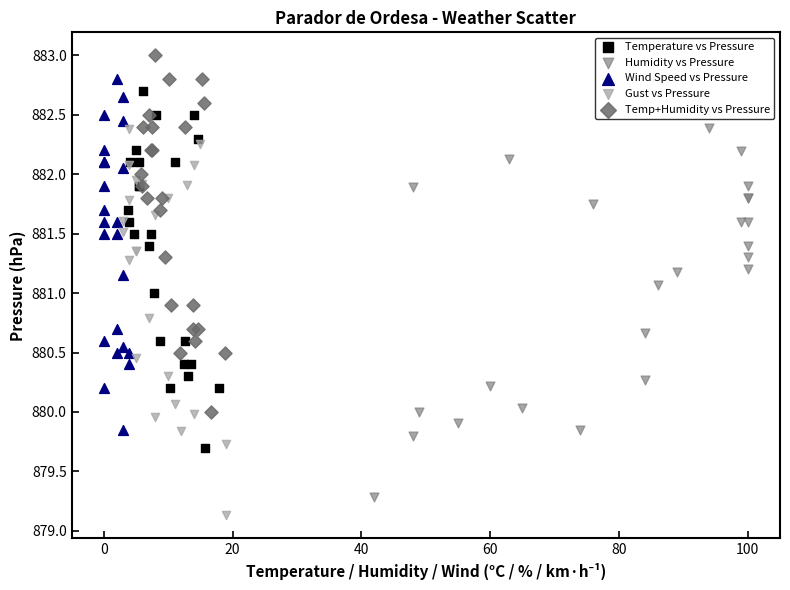

Which series reaches the maximum Y coordinate?

Temp+Humidity vs Pressure